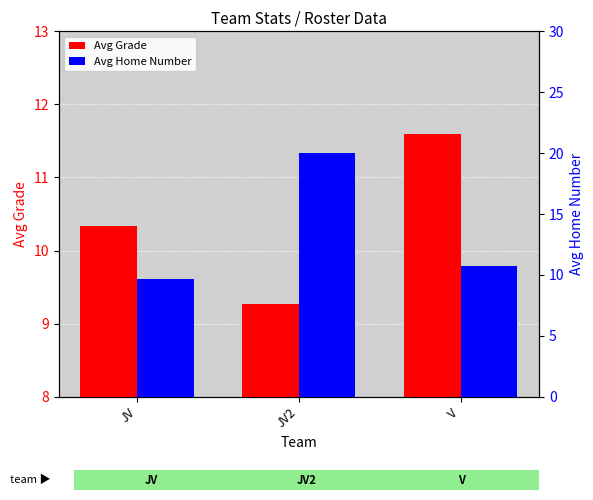

Reading left to right, extract all data points from this chart.

Avg Grade: 10.3	9.3	11.6
Avg Home Number: 9.7	20.0	10.7